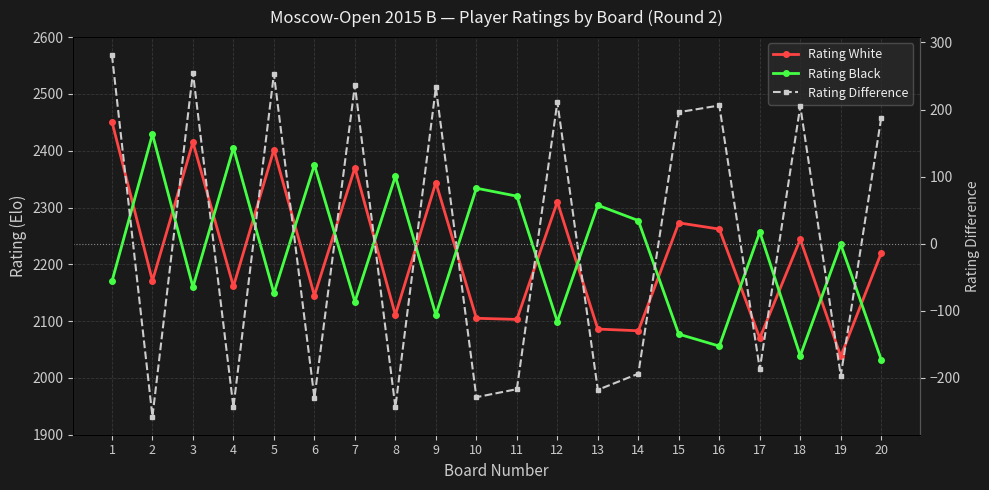

In Rating White, how many points are higher than both neighbors (excluding endpoints)?

7